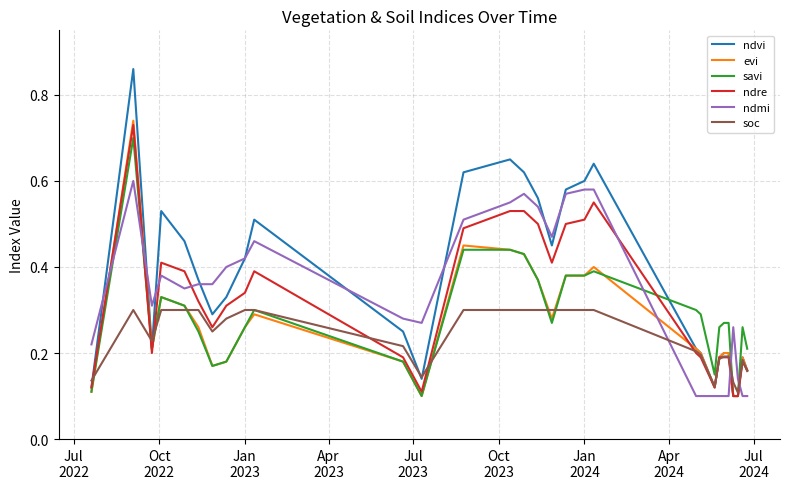

How many distinct data groups are displayed?

6